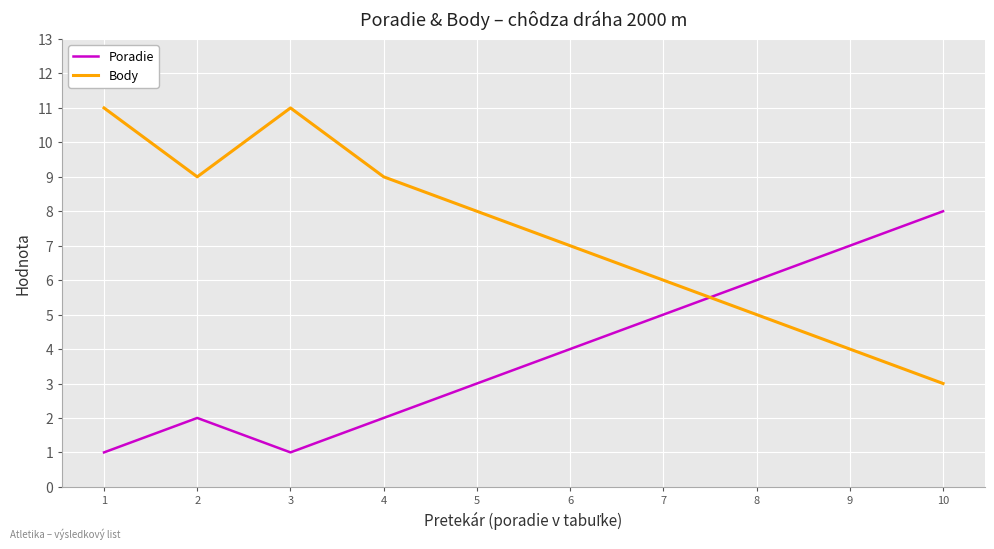

What is the minimum value for Poradie?

1